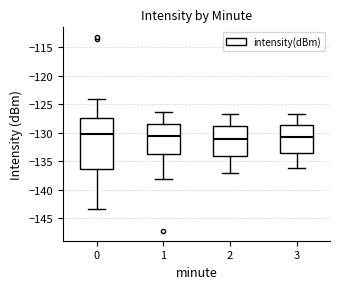

Reading left to right, read every box against the y-axis: the position of its median line, the range the box covers, and the ends of its whiskers. The values are not printed on the chart, so give them approximately, as read against the axis.

0: median -130.0, box -136.5 to -127.5, whiskers -143.5 to -124.0
1: median -130.5, box -133.5 to -128.5, whiskers -138.0 to -126.5
2: median -131.0, box -134.0 to -129.0, whiskers -137.0 to -127.0
3: median -130.5, box -133.5 to -128.5, whiskers -136.0 to -126.5